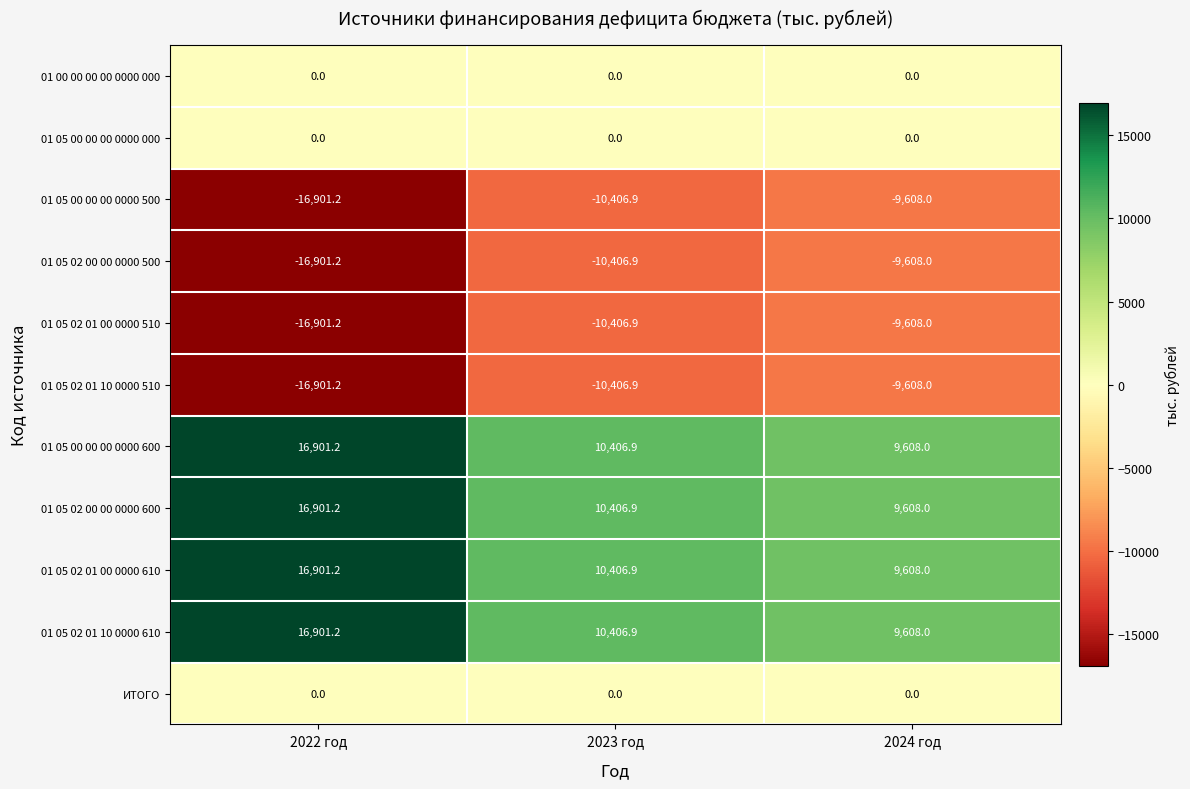

List the labels in order of 01 05 02 00 00 0000 500 value, largest first.

2024 год, 2023 год, 2022 год